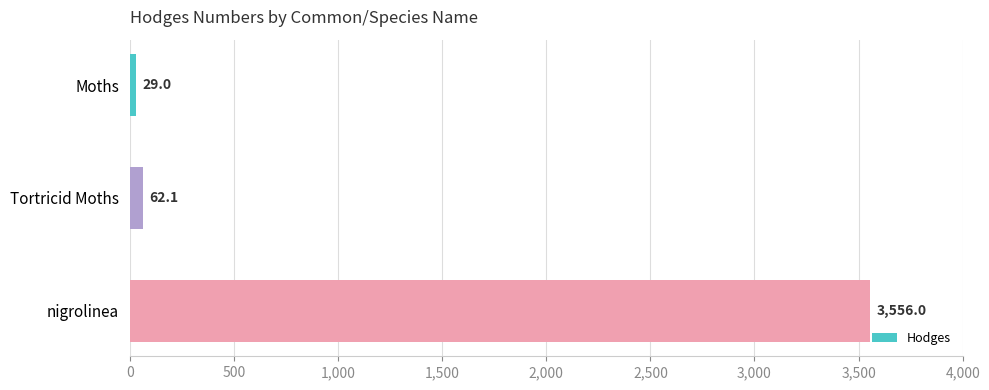

What is the sum of all values?

3647.1